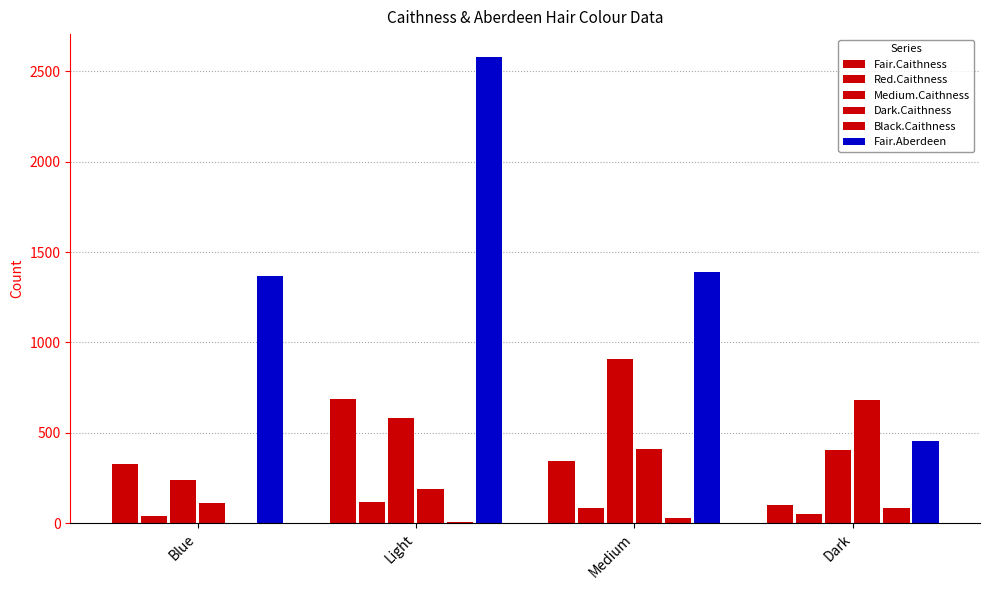

How many series are shown in this chart?

6